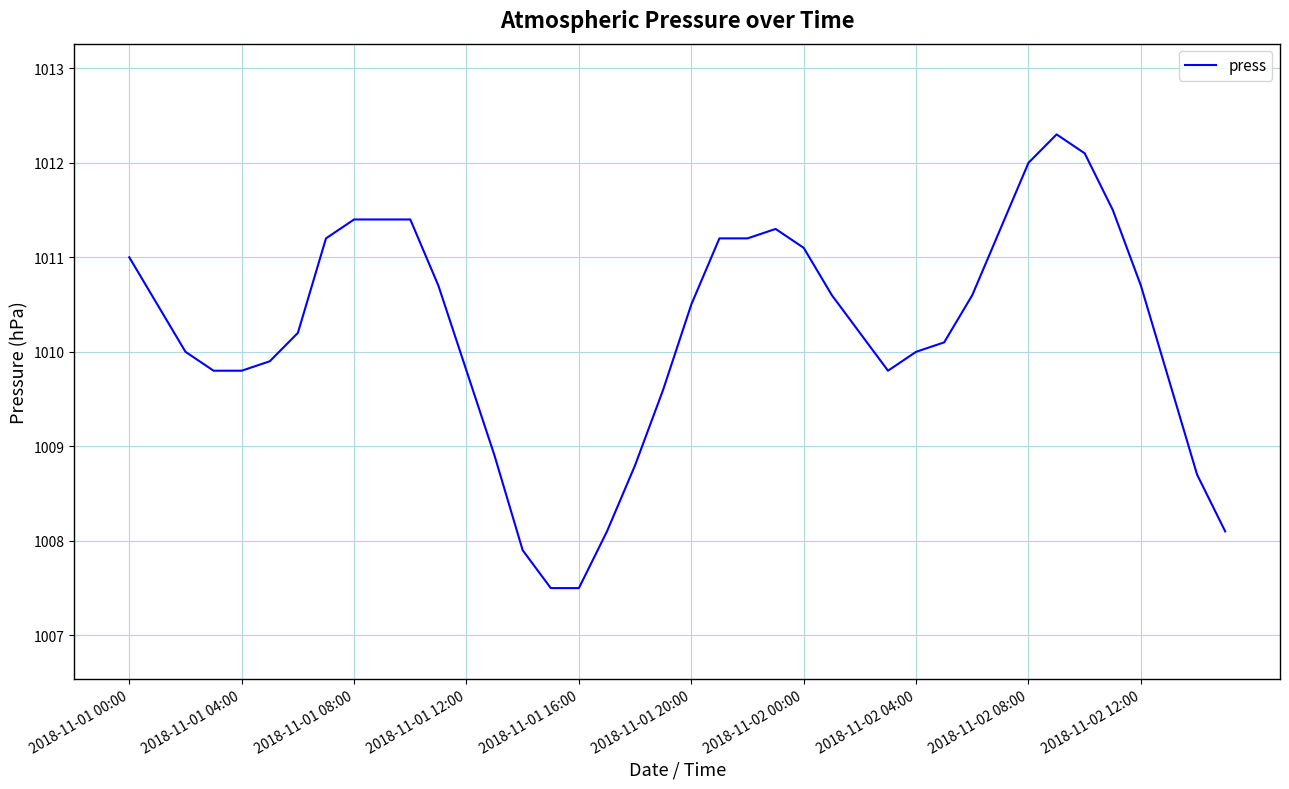

What is the smallest value displayed?

1007.5